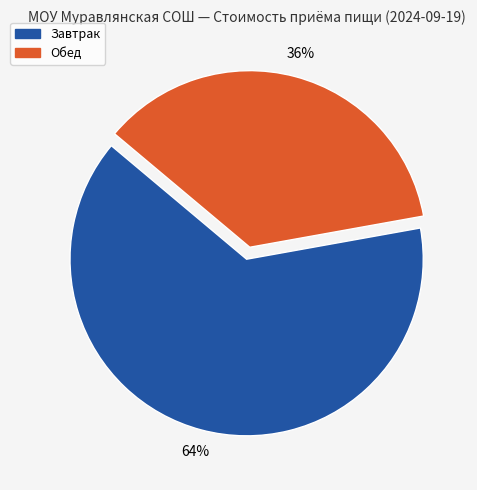

Is there a majority slice in this chart?

Yes